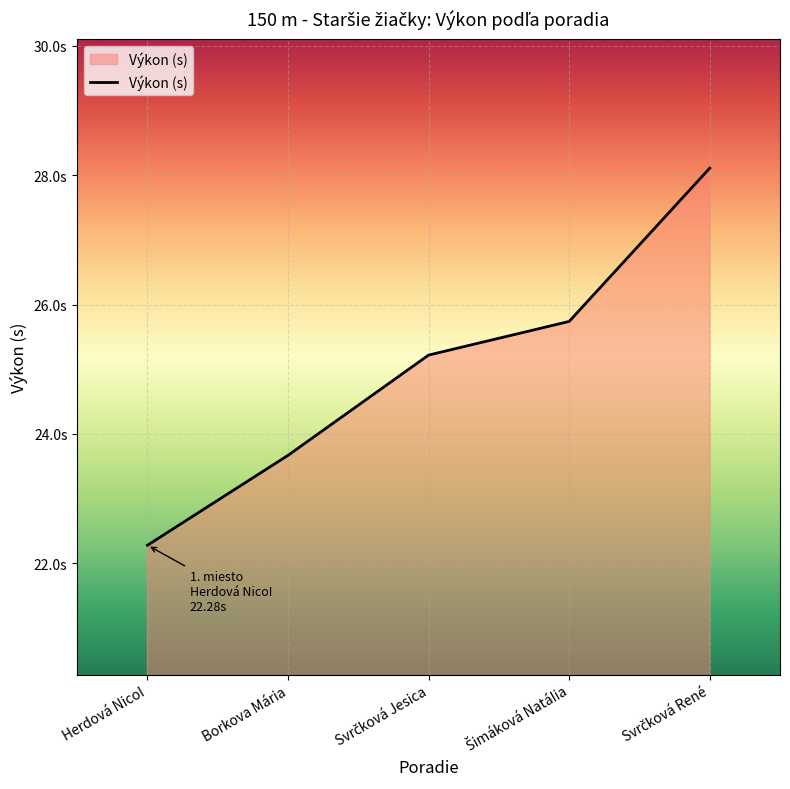

The chart shows a value of 8.0 at Šimáková NatáIia. True or false?

False